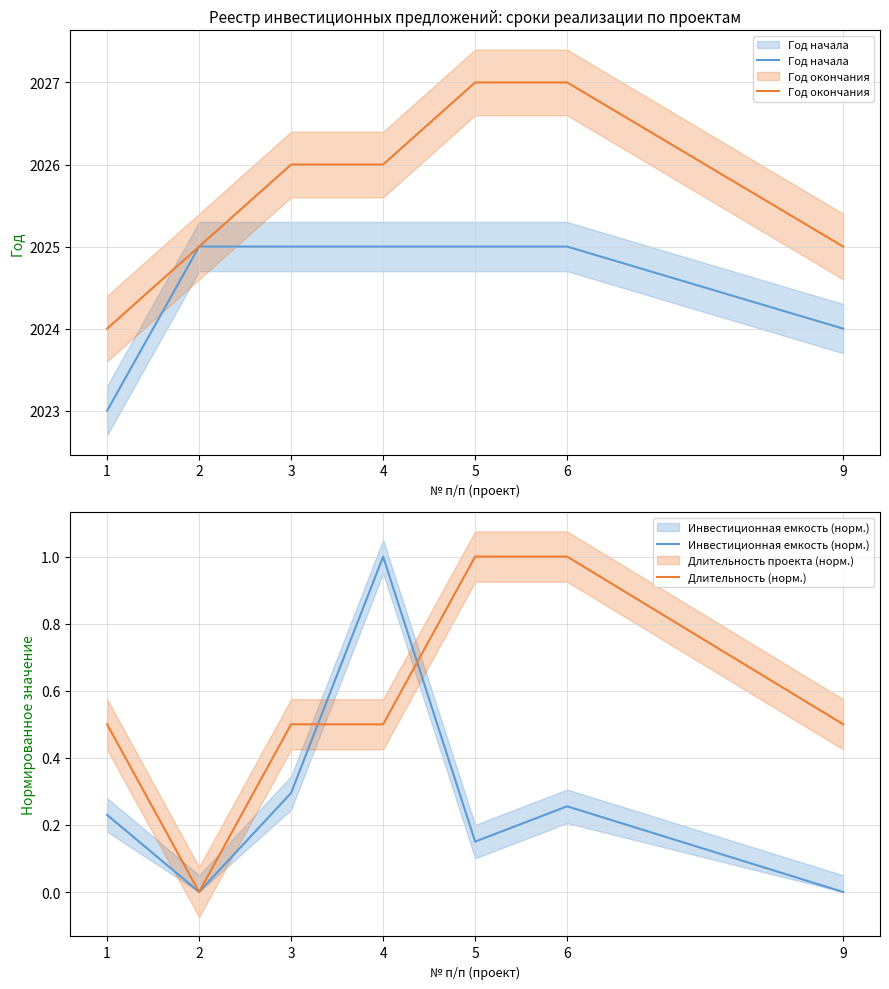

How many positive values does the Инвестиционная емкость (норм.) series have?

6